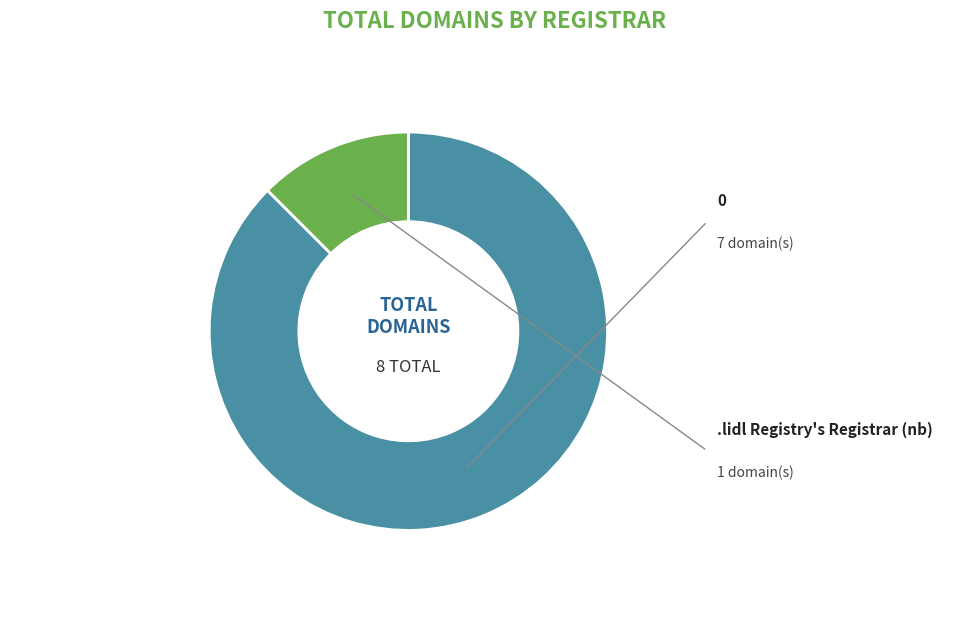

Is there any slice that represents more than half of the pie?

Yes